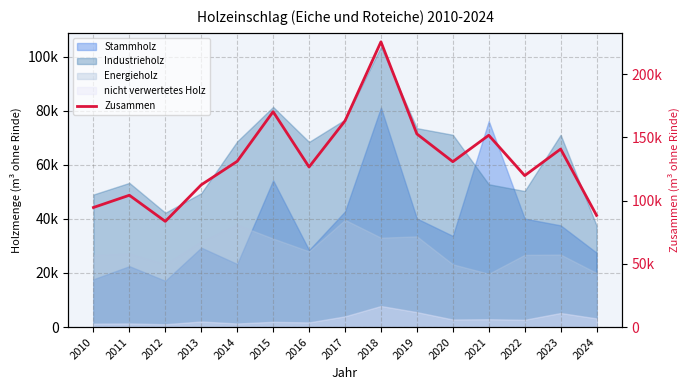

What is the sum of all values?

1995813.3